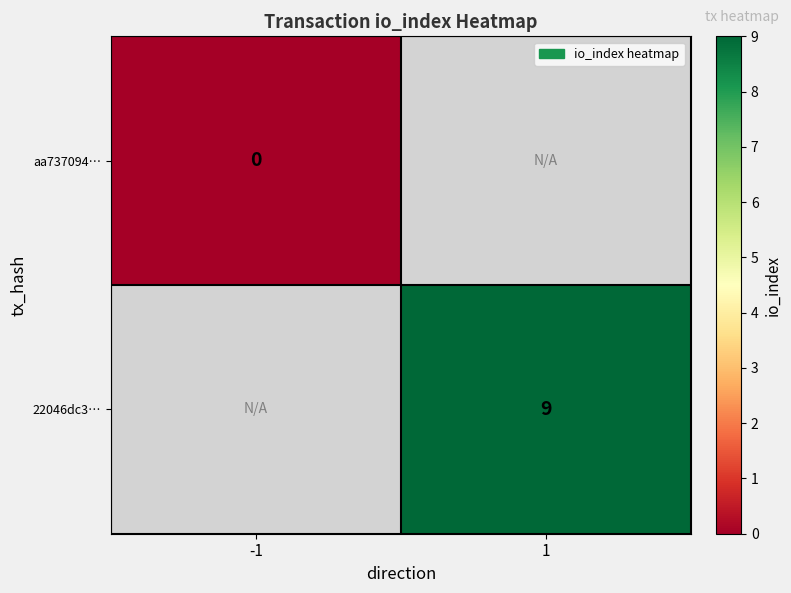

The value of 22046dc3… at 1 is 16. True or false?

False